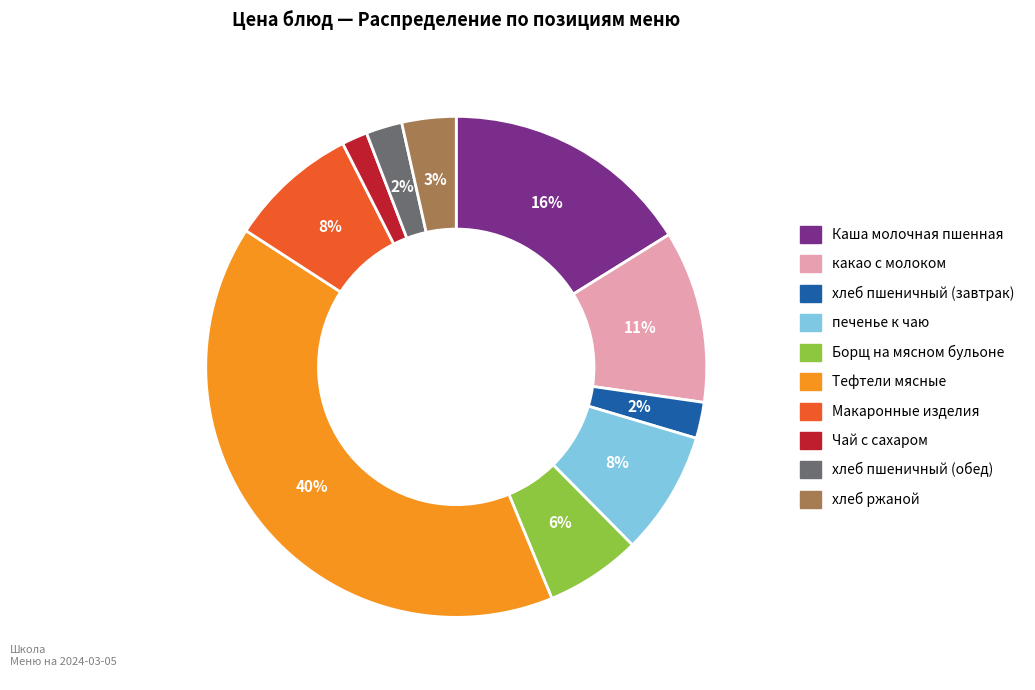

Combined, do какао с молоком and Борщ на мясном бульоне account for over 50%?

No